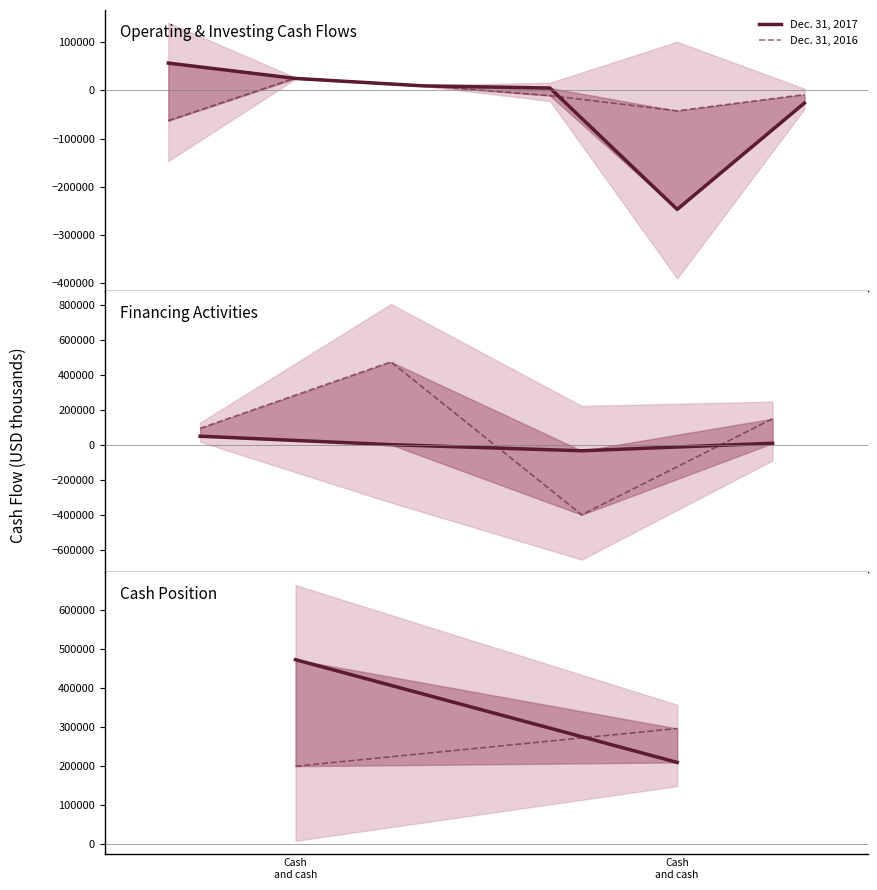

The value of Dec. 31, 2017 at Cash
and cash is 61611. True or false?

False